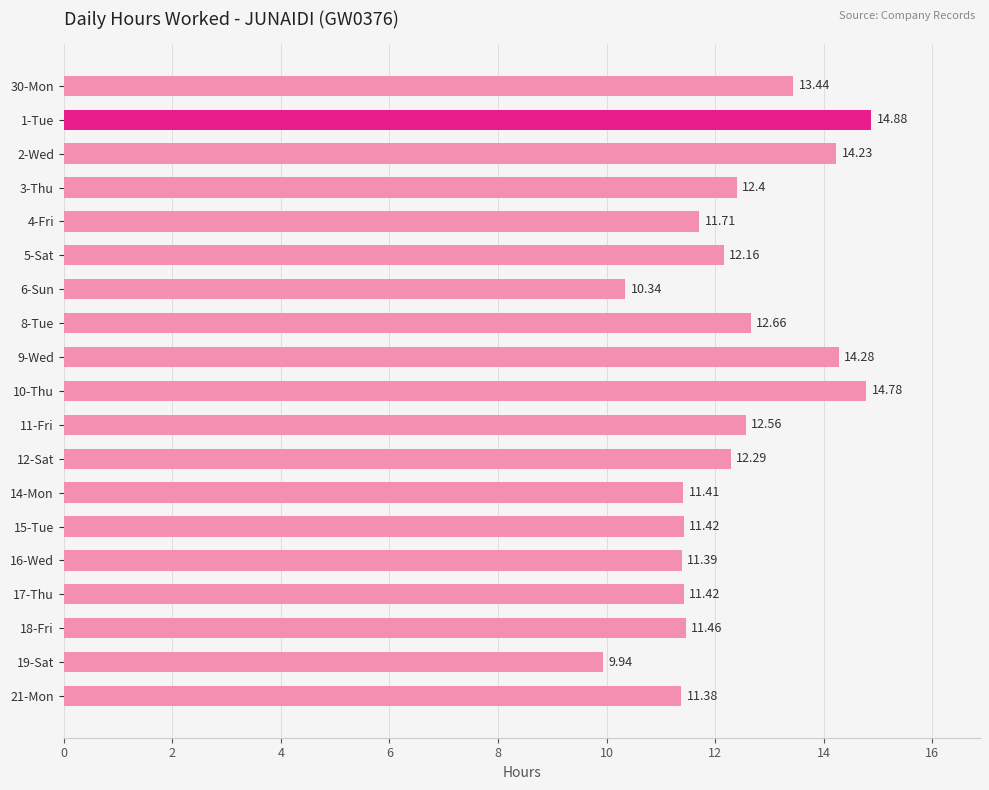

How many data points are less than 12?

9